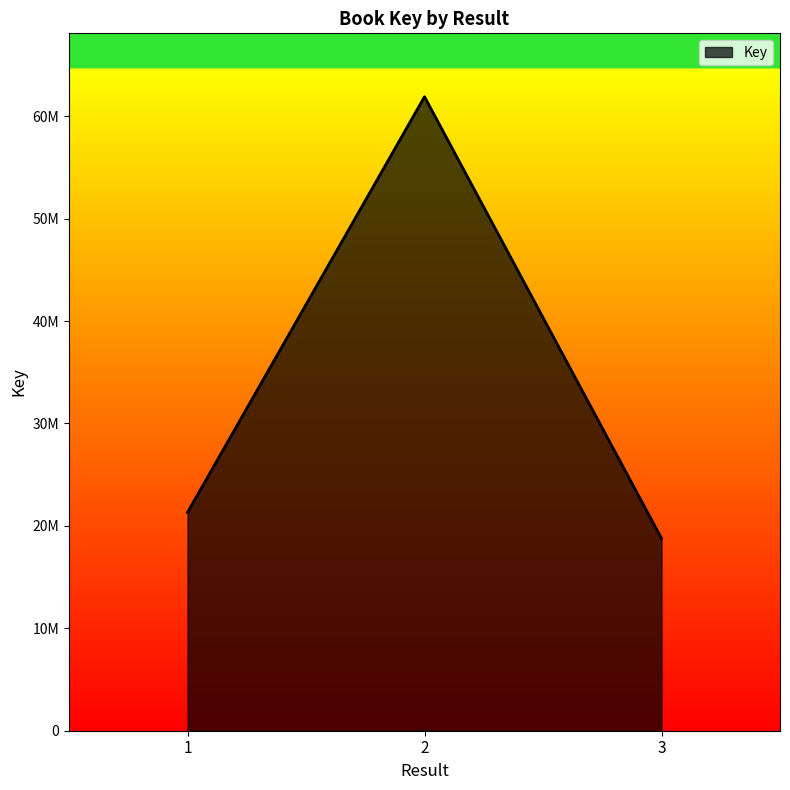

True or false: the data shows 61904032 at 2.

True